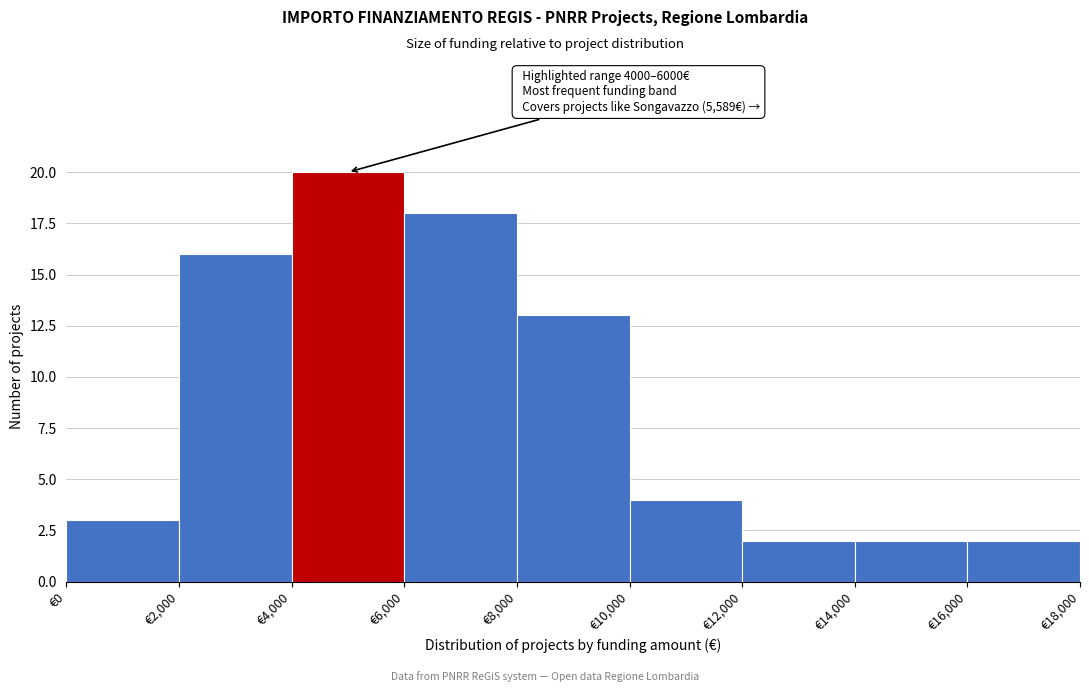

Which range on the x-axis has the tallest bar?

4000 to 6000